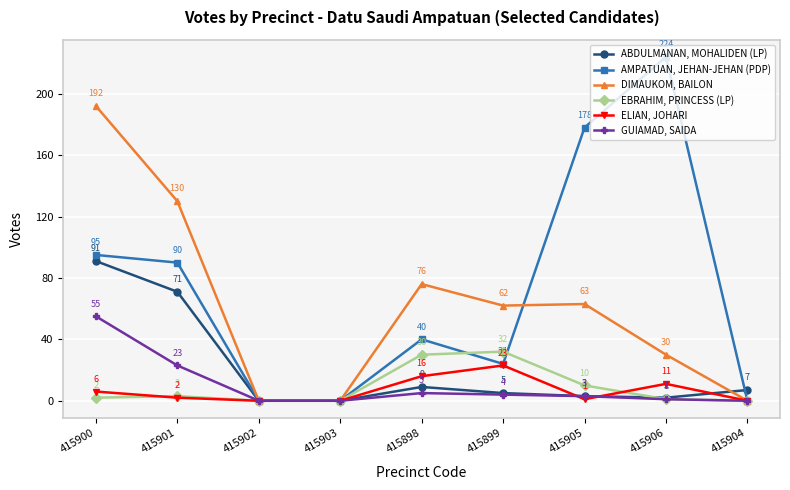

What are all the series names shown in the legend?

ABDULMANAN, MOHALIDEN (LP), AMPATUAN, JEHAN-JEHAN (PDP), DIMAUKOM, BAILON, EBRAHIM, PRINCESS (LP), ELIAN, JOHARI, GUIAMAD, SAIDA